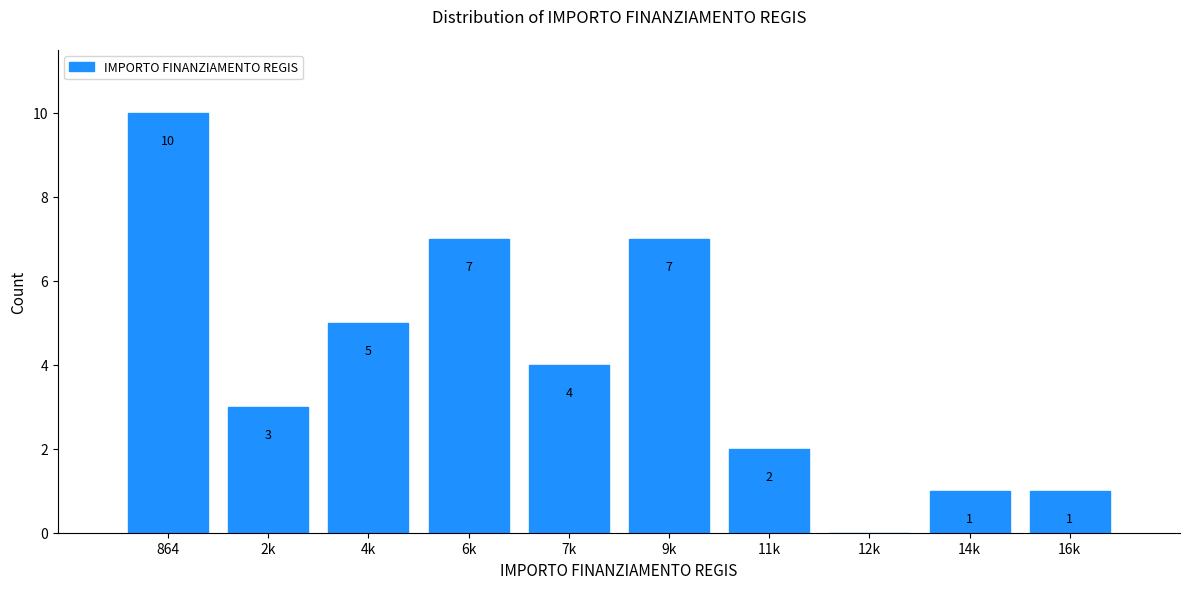

Reading left to right, transcribe all the data shown in this chart.

864=10	2k=3	4k=5	6k=7	7k=4	9k=7	11k=2	12k=0	14k=1	16k=1